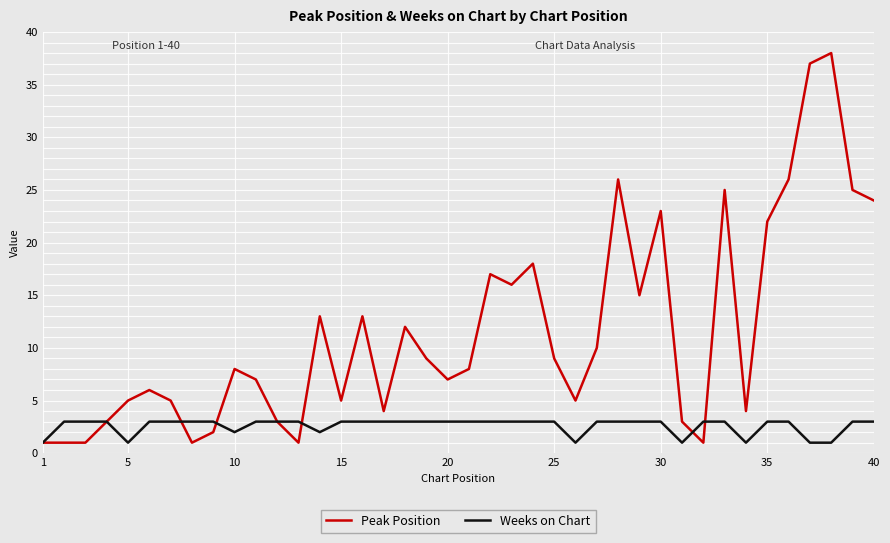

What is the maximum value shown in the chart?

38